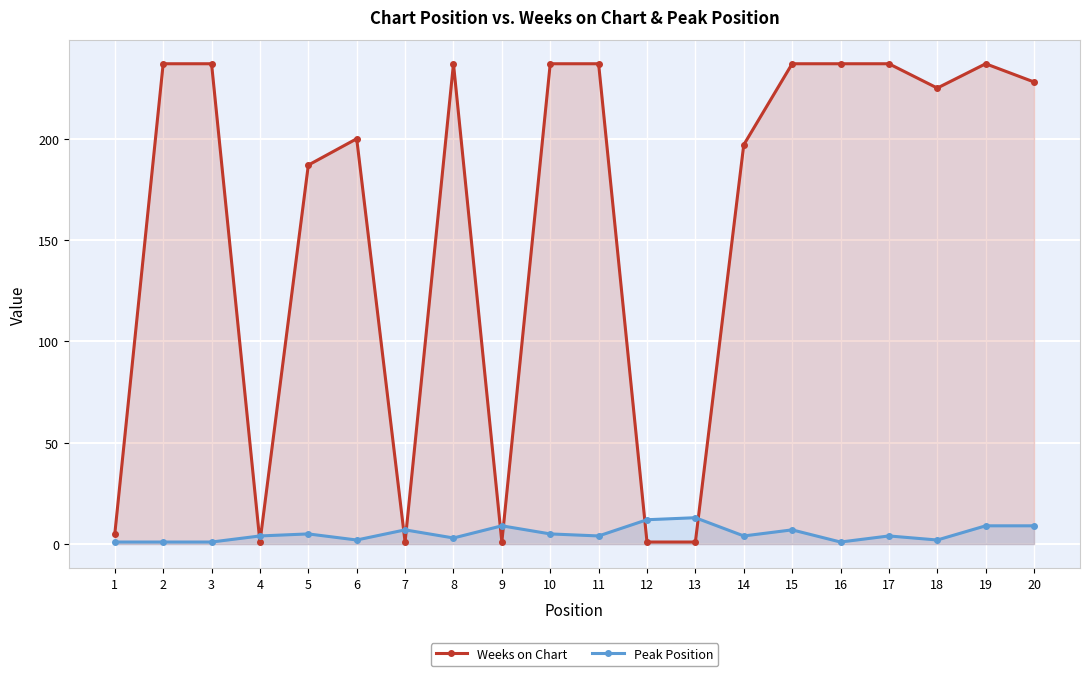

What is the sum of the Weeks on Chart values at 10 and 20?

465